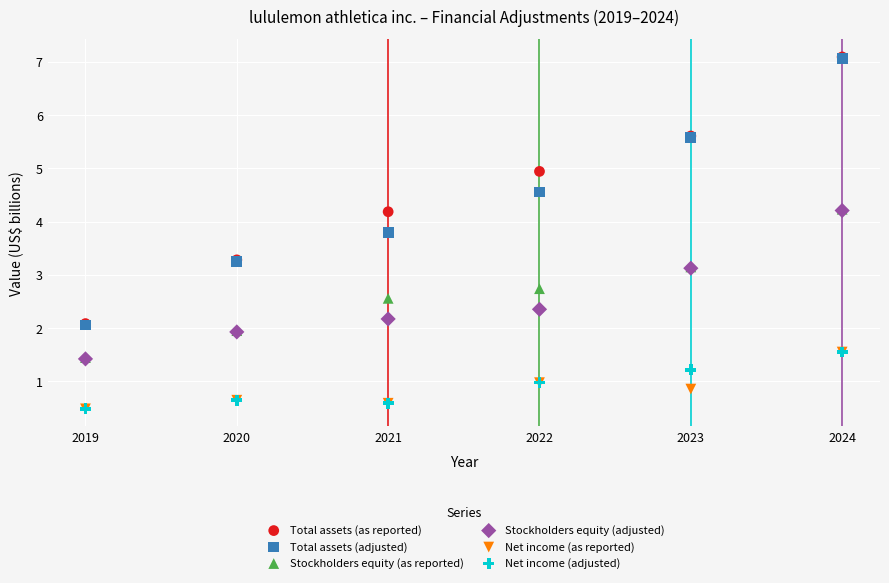

What are all the series names shown in the legend?

Total assets (as reported), Total assets (adjusted), Stockholders equity (as reported), Stockholders equity (adjusted), Net income (as reported), Net income (adjusted)